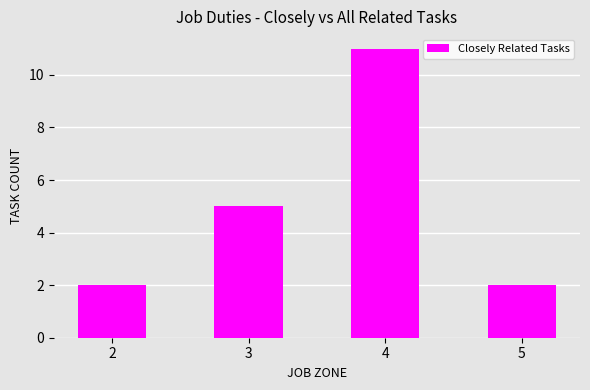

What is the change in value from 2 to 4?

+9